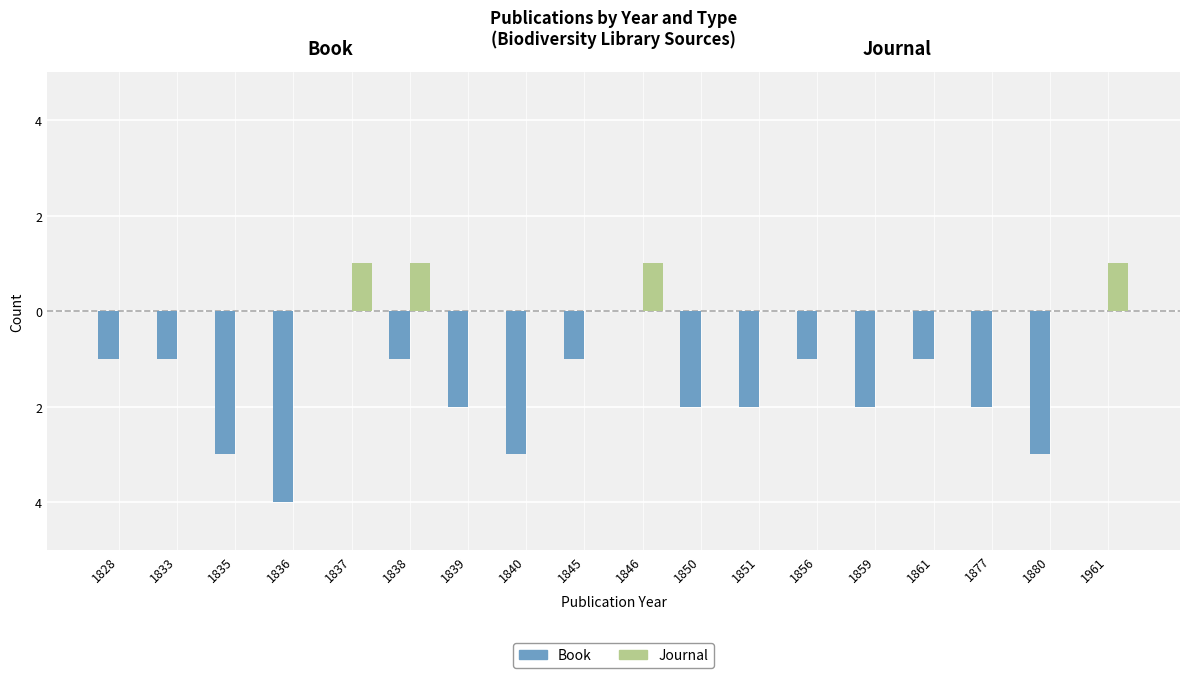

How many Book values are between -2 and -1?

11